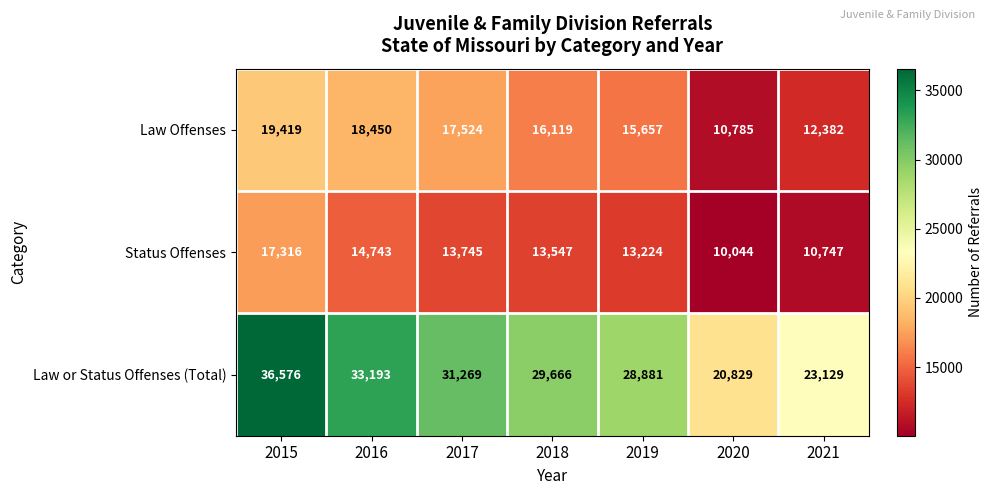

At 2015, list the series in order from smallest to largest.

Status Offenses, Law Offenses, Law or Status Offenses (Total)